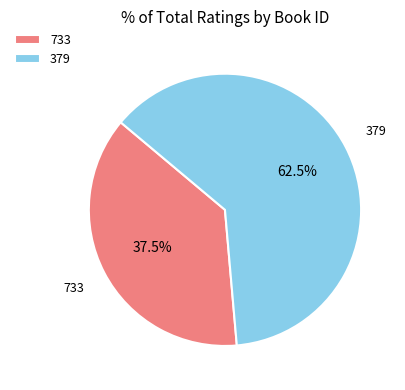

What is the ratio of the value at 379 to the value at 733?

1.7